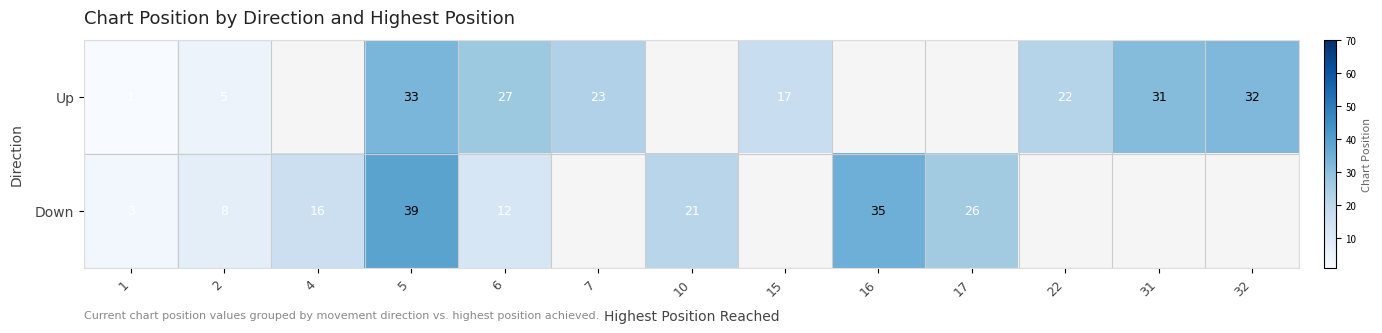

What is the lowest value of the row_1 series?

3.0